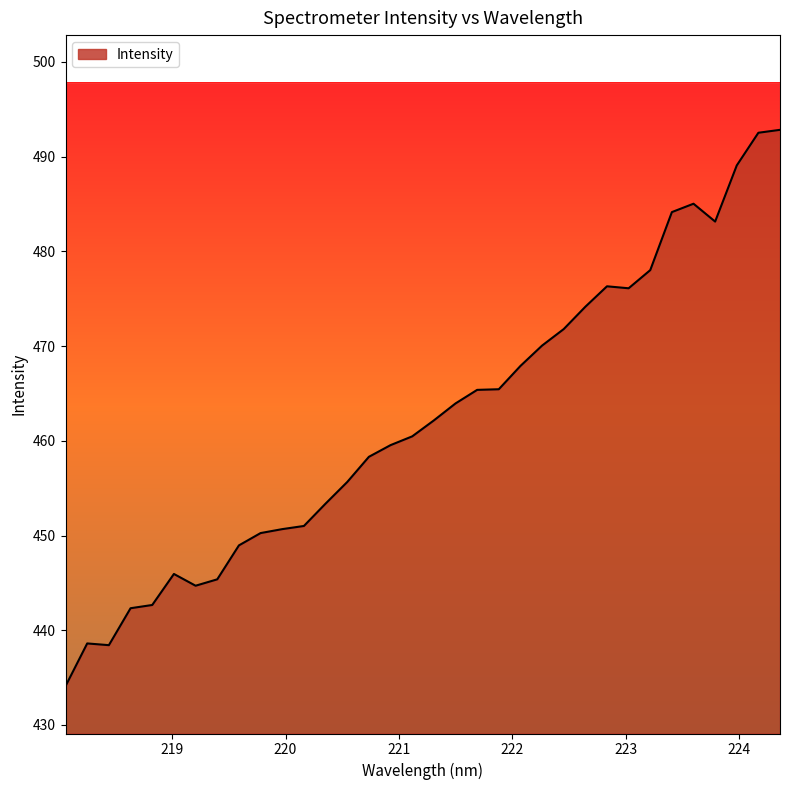

List the labels in order of value, smallest first.

218.0596, 218.442, 218.2508, 218.6332, 218.8244, 219.2067, 219.3979, 219.0156, 219.589, 219.7801, 219.9712, 220.1623, 220.3533, 220.5444, 220.7354, 220.9264, 221.1174, 221.3083, 221.4993, 221.6902, 221.8812, 222.0721, 222.263, 222.4538, 222.6447, 223.0264, 222.8355, 223.2172, 223.7895, 223.408, 223.5987, 223.9802, 224.1709, 224.3616